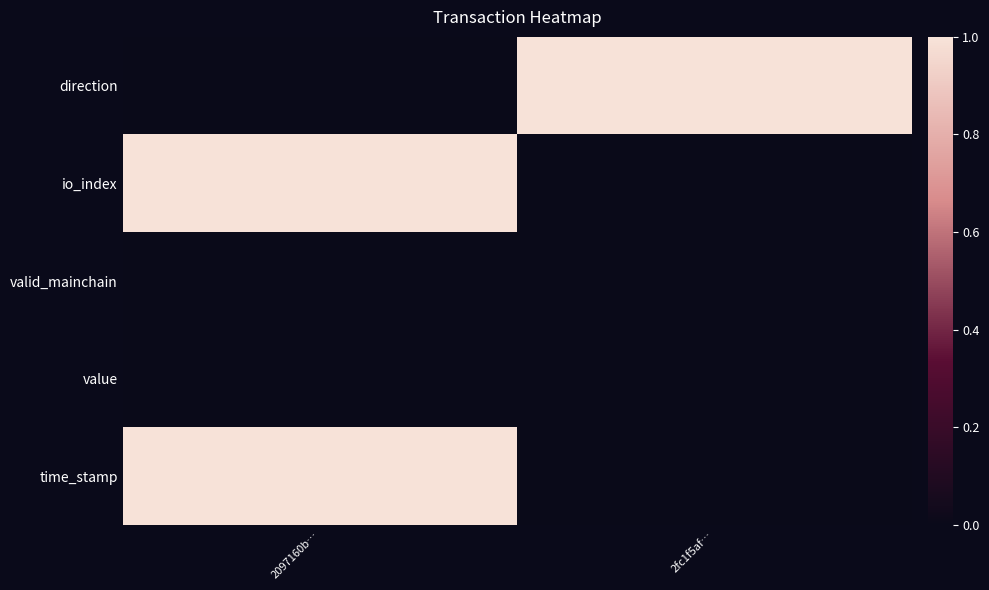

What is the spread (max minus min) of values at 2097160b…?

1